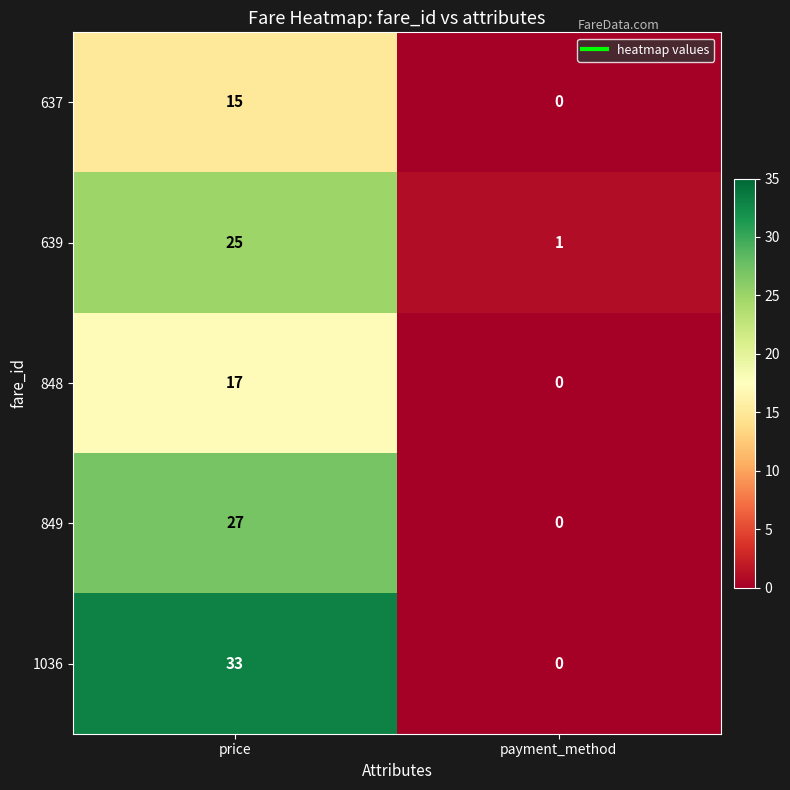

At which category does the chart reach its minimum across all series?

payment_method